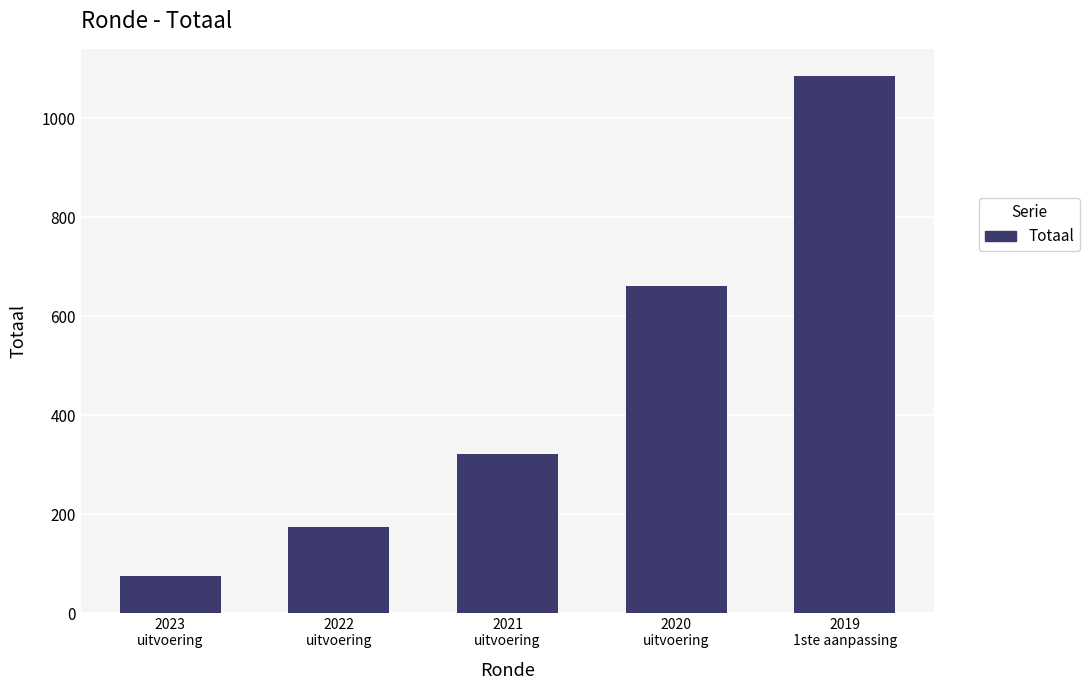

What position from the left is 2019
1ste aanpassing?

5